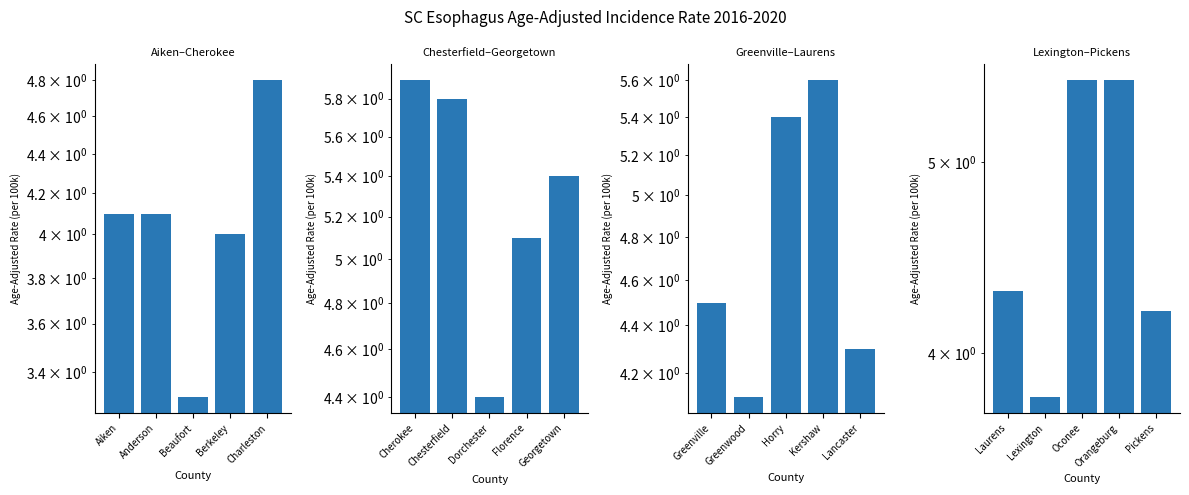

What is the difference between the maximum and minimum values?

1.7